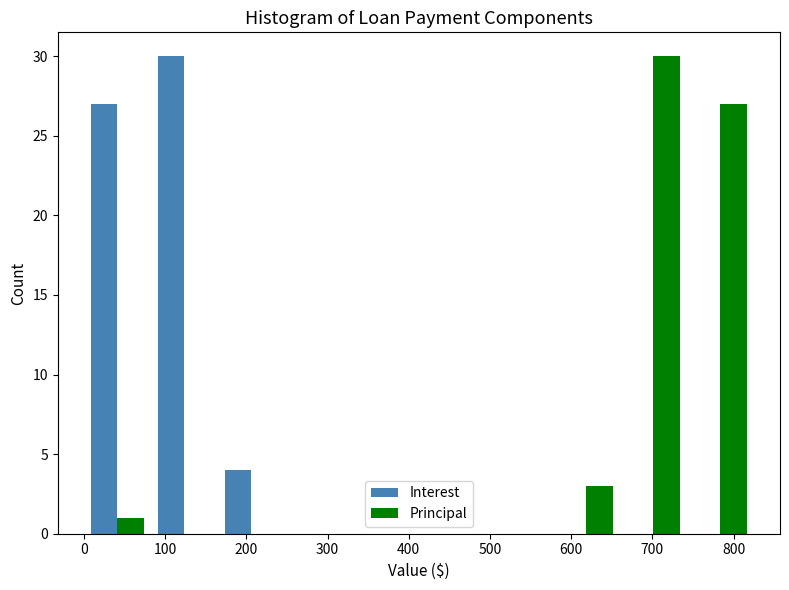

What is the height of the Principal bar covering 740 to 830 on the x-axis? Neither the bar edges nor the heights are printed on the chart, so give them approximately, as read against the axes.

27